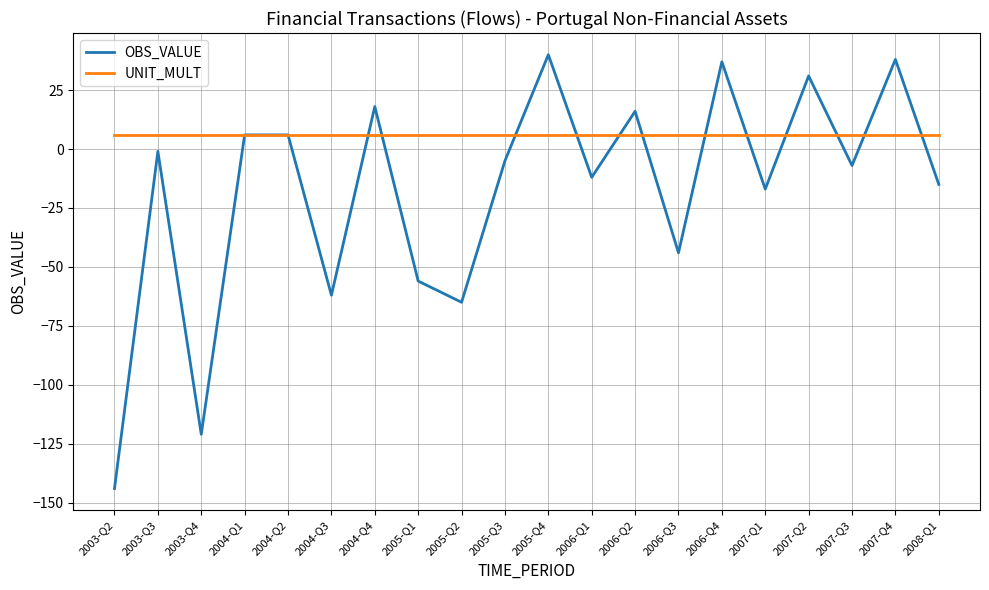

What is the total value across all series at 2007-Q1?

-11